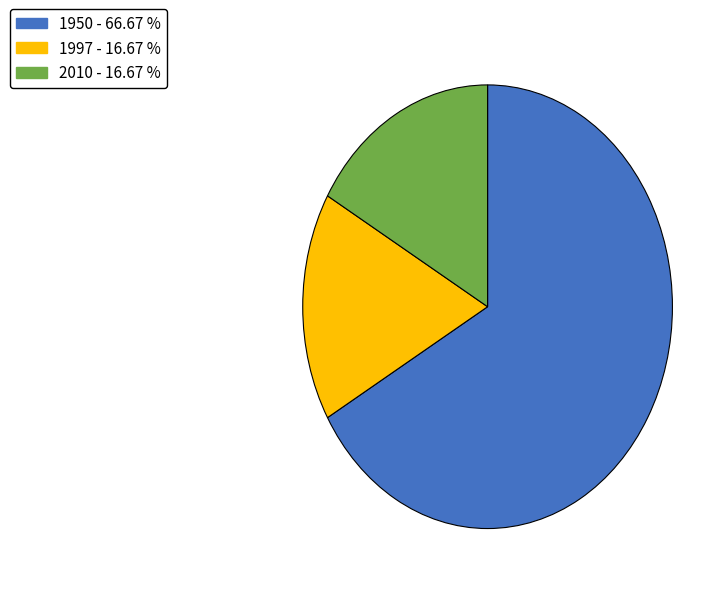

Does any single category account for the majority?

Yes